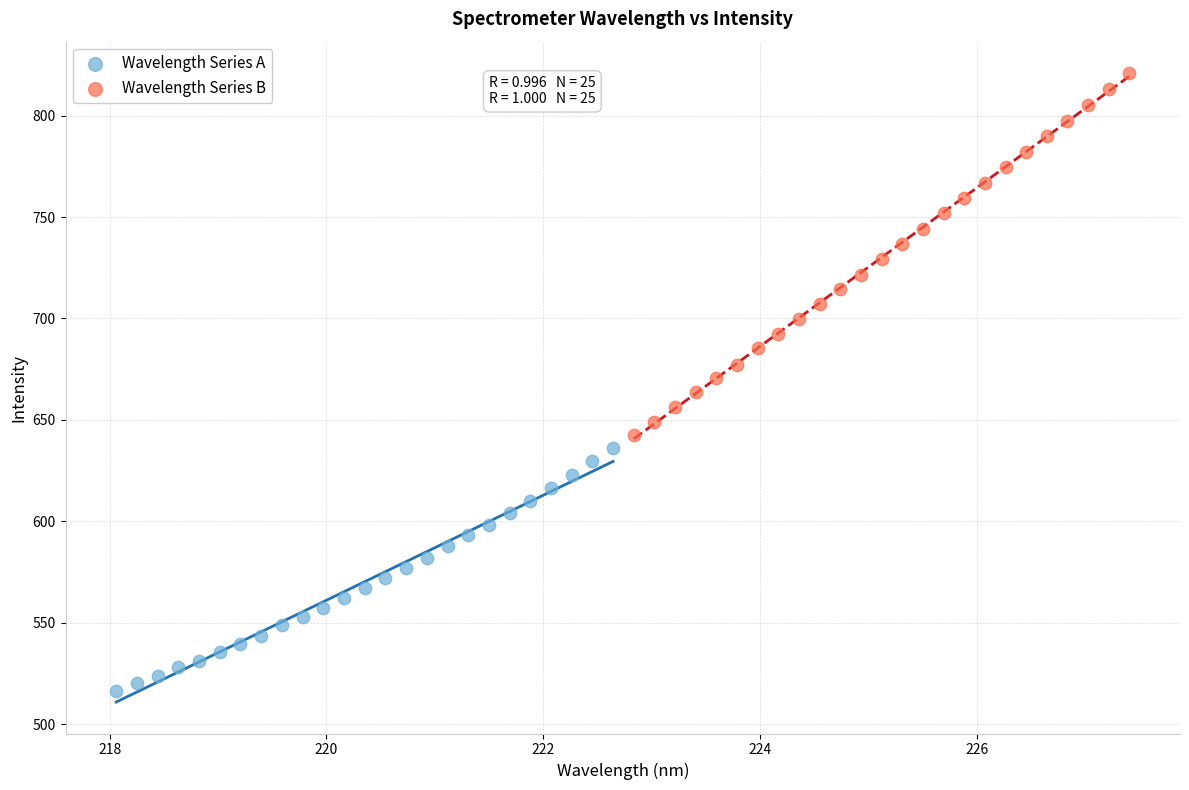

Which series reaches the minimum Y coordinate?

Wavelength Series A